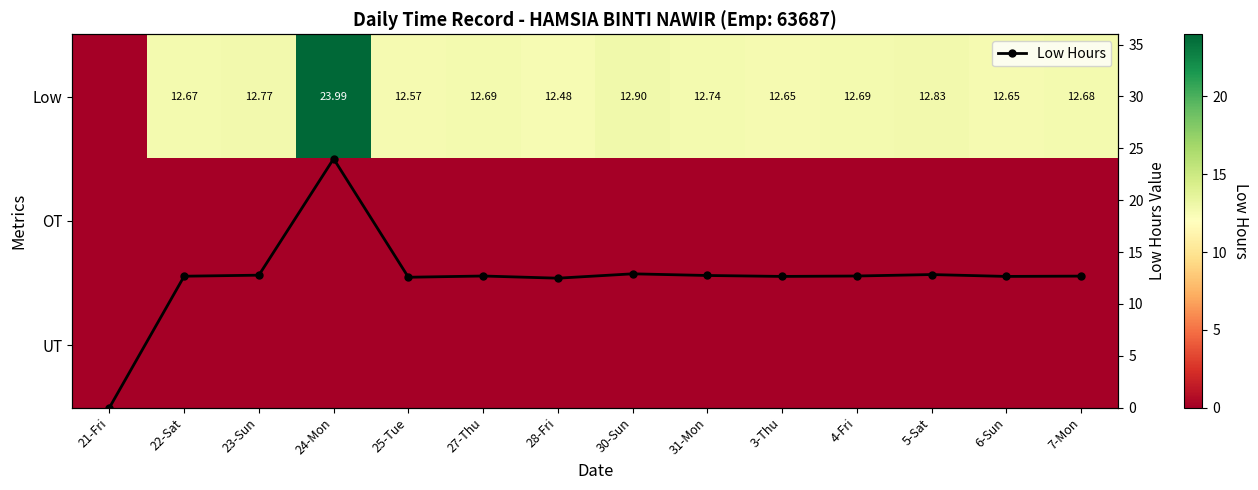

What is the value of the Low Hours point at the 4th from the left?

24.0